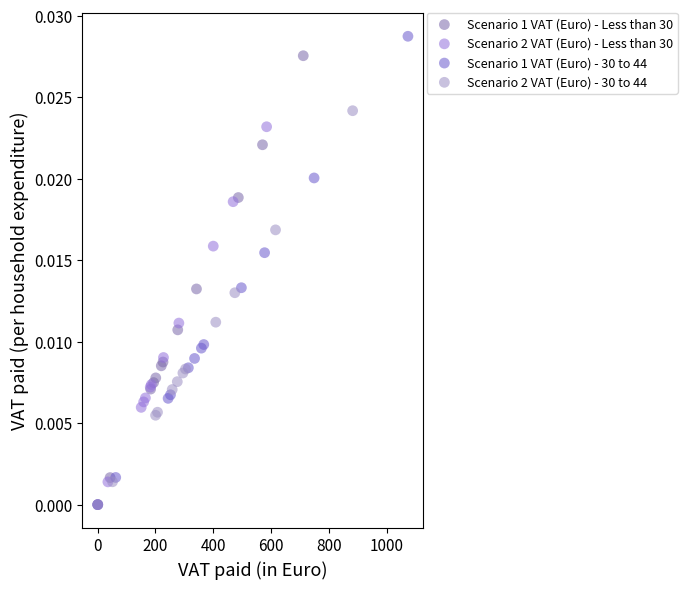

Which series has the widest spread of Y values?

Scenario 1 VAT (Euro) - 30 to 44